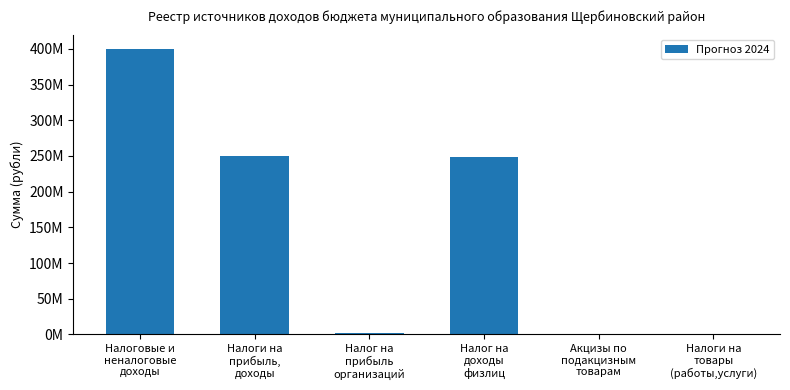

Reading left to right, transcribe all the data shown in this chart.

Налоговые и
неналоговые
доходы=399965760	Налоги на
прибыль,
доходы=250200000	Налог на
прибыль
организаций=2200000	Налог на
доходы
физлиц=248000000	Акцизы по
подакцизным
товарам=788800	Налоги на
товары
(работы,услуги)=0